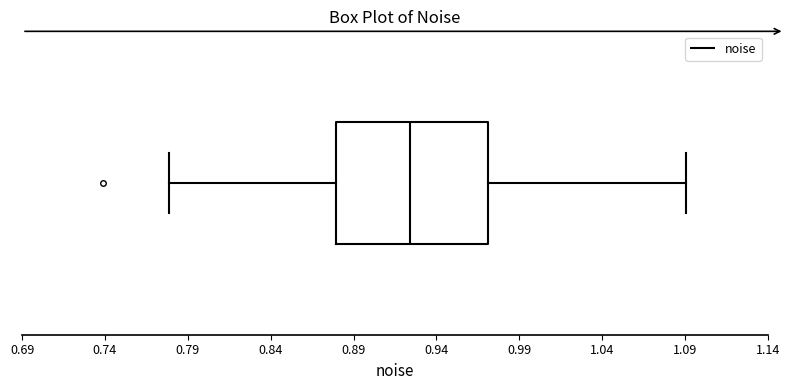

Read this box plot against the x-axis: the position of the median line, the range covered by the box, and the ends of both whiskers. The values are not printed on the chart, so give them approximately, as read against the axis.

median 0.925, box 0.880 to 0.970, whiskers 0.780 to 1.090